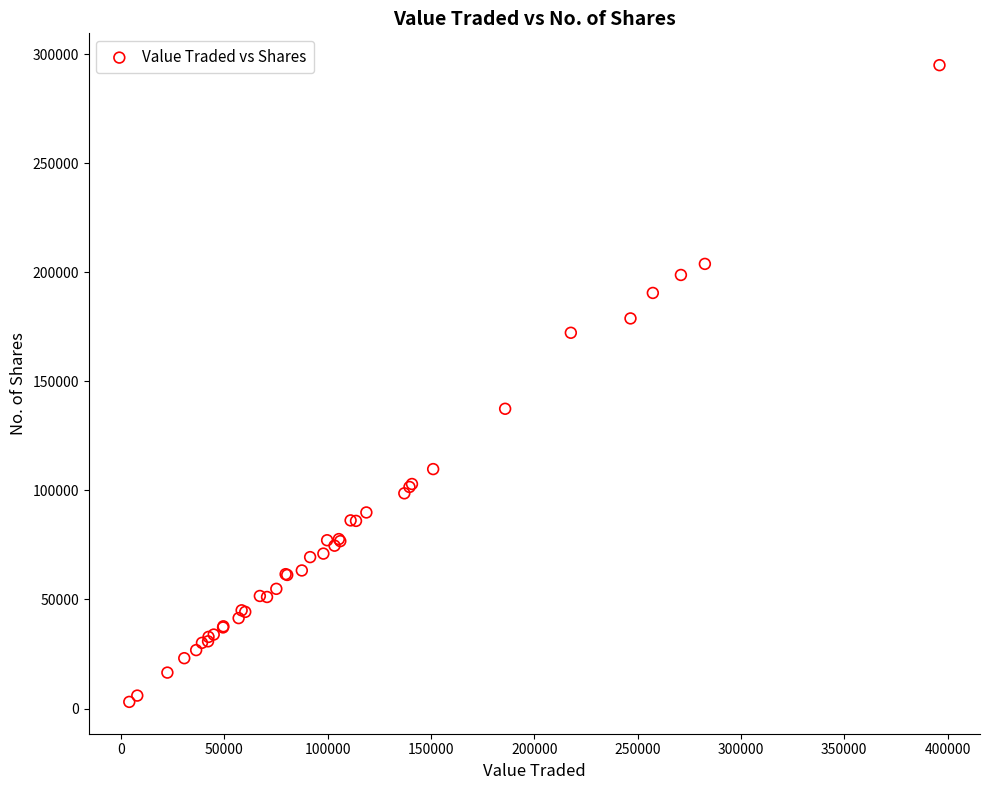

What Y value in the scatter plot is closest to 148978?

137407